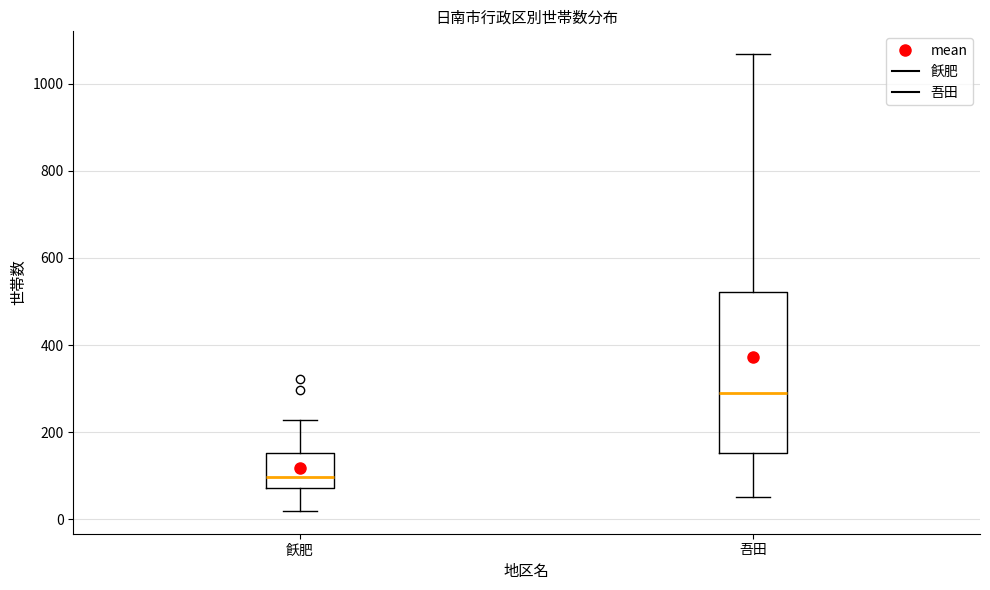

Reading left to right, read every box against the y-axis: the position of its median line, the range the box covers, and the ends of its whiskers. The values are not printed on the chart, so give them approximately, as read against the axis.

飫肥: median 100, box 80 to 160, whiskers 20 to 220
吾田: median 300, box 160 to 520, whiskers 60 to 1060